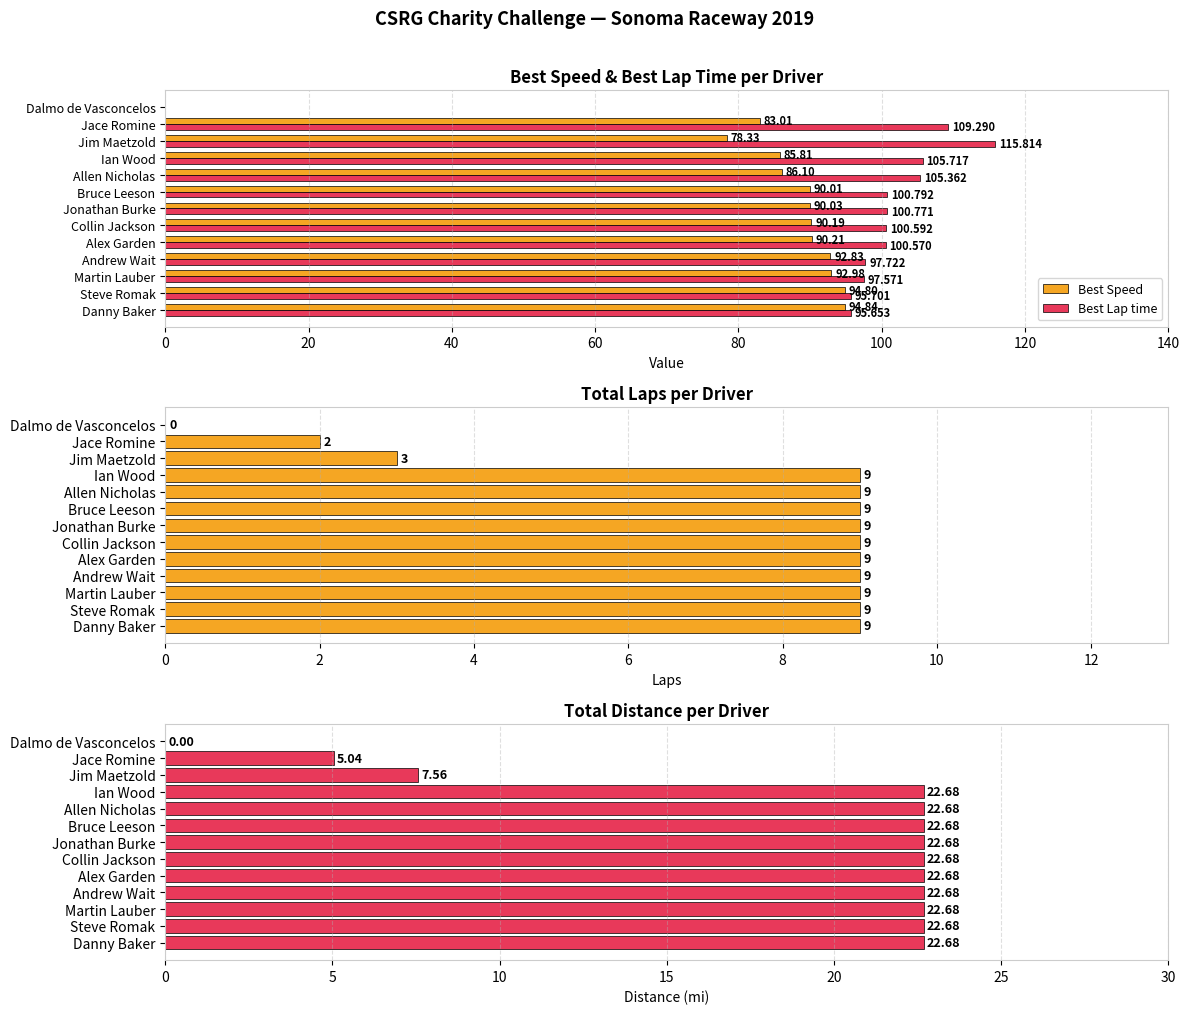

How many positive values does the Best Lap time series have?

12